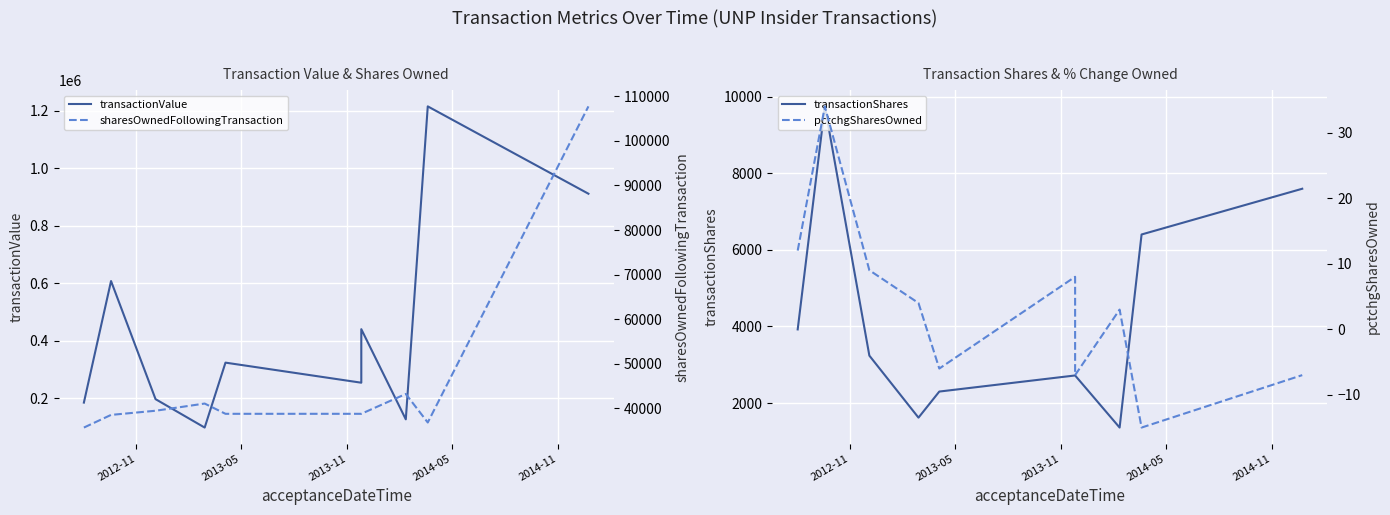

How many lines are shown in the chart?

4